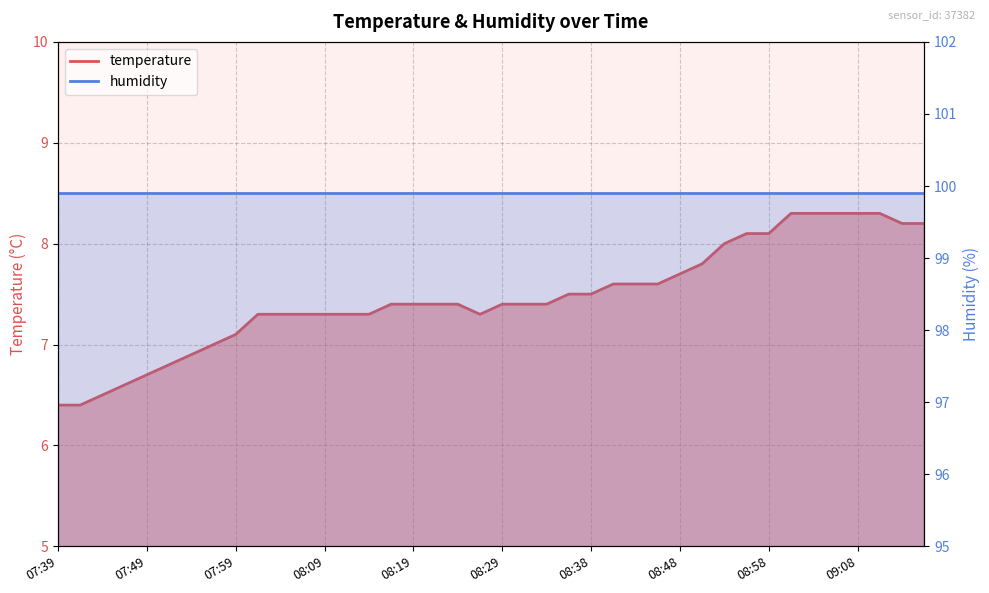

Between 08:56 and 08:19, which is larger?

08:56